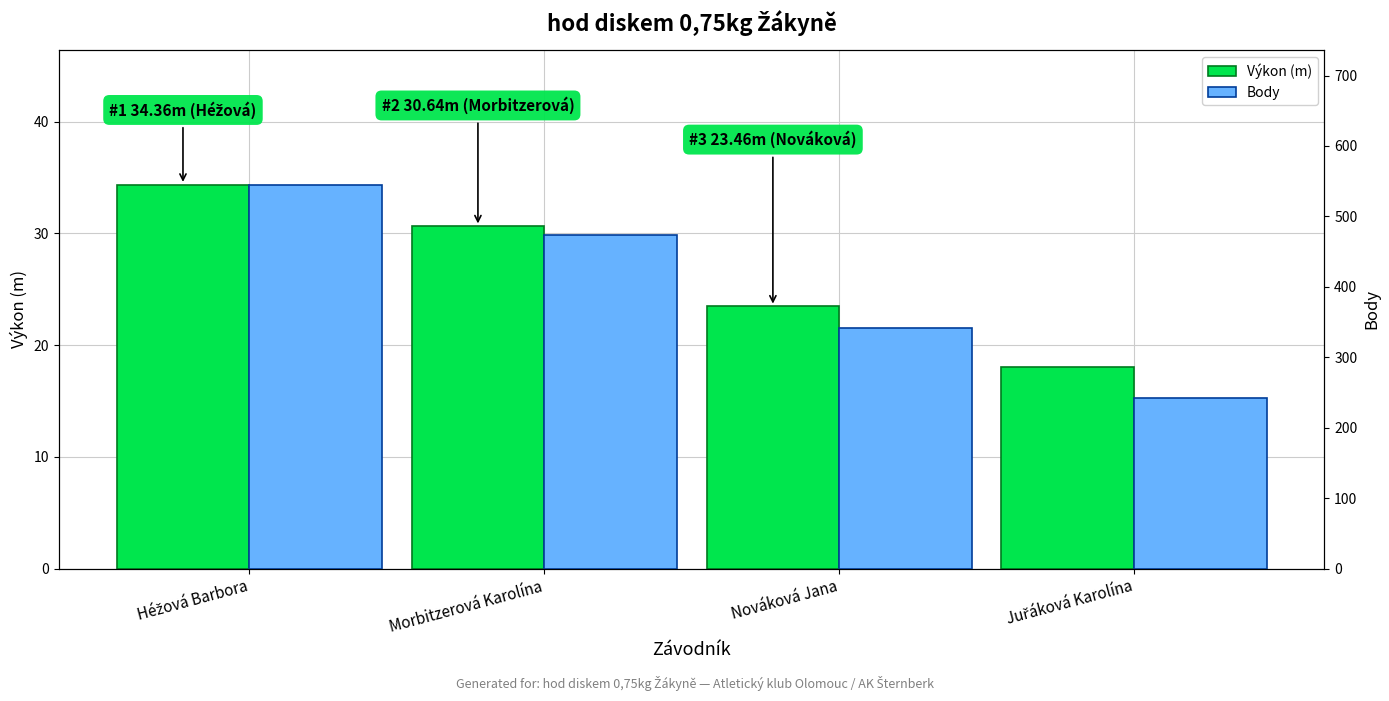

What are all the series names shown in the legend?

Výkon (m), Body